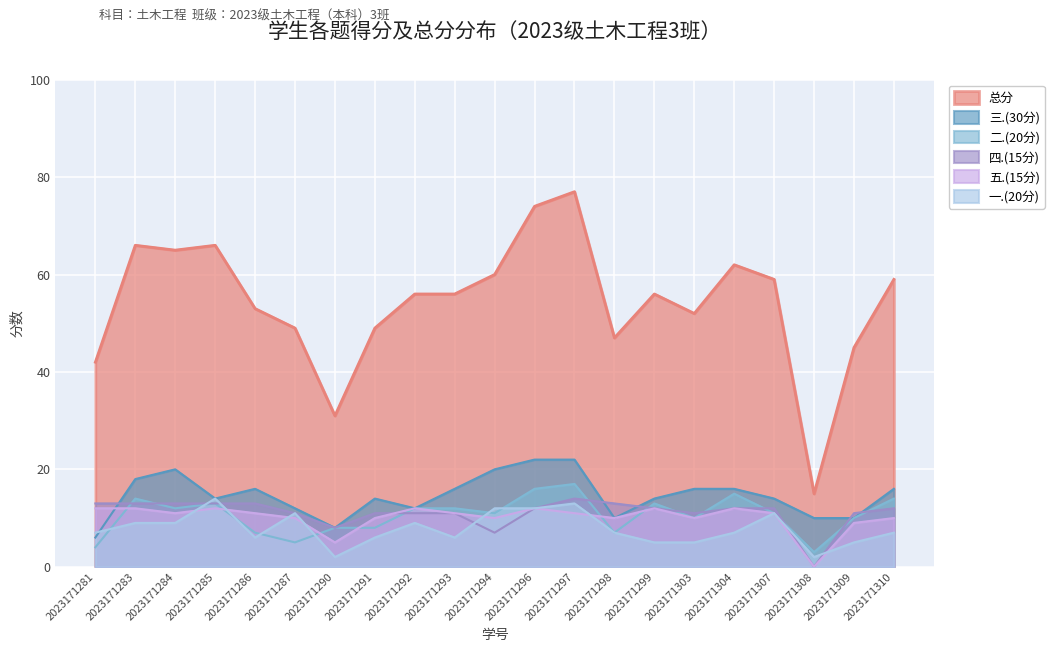

Is it true that 二.(20分) equals 6 at 2023171292?

False